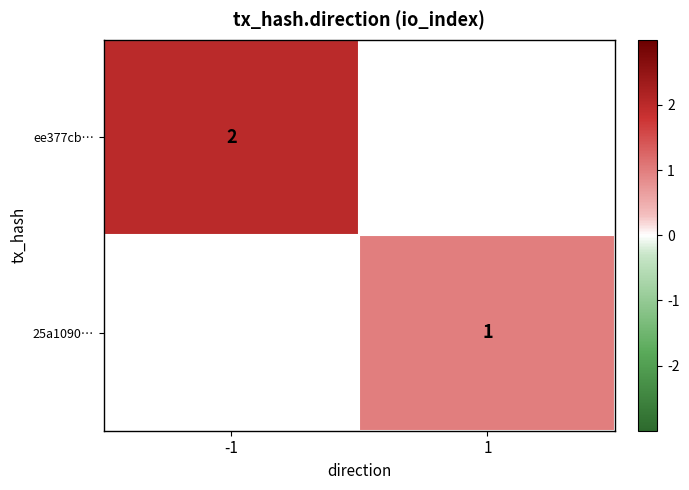

The value of ee377cb… at -1 is 4. True or false?

False